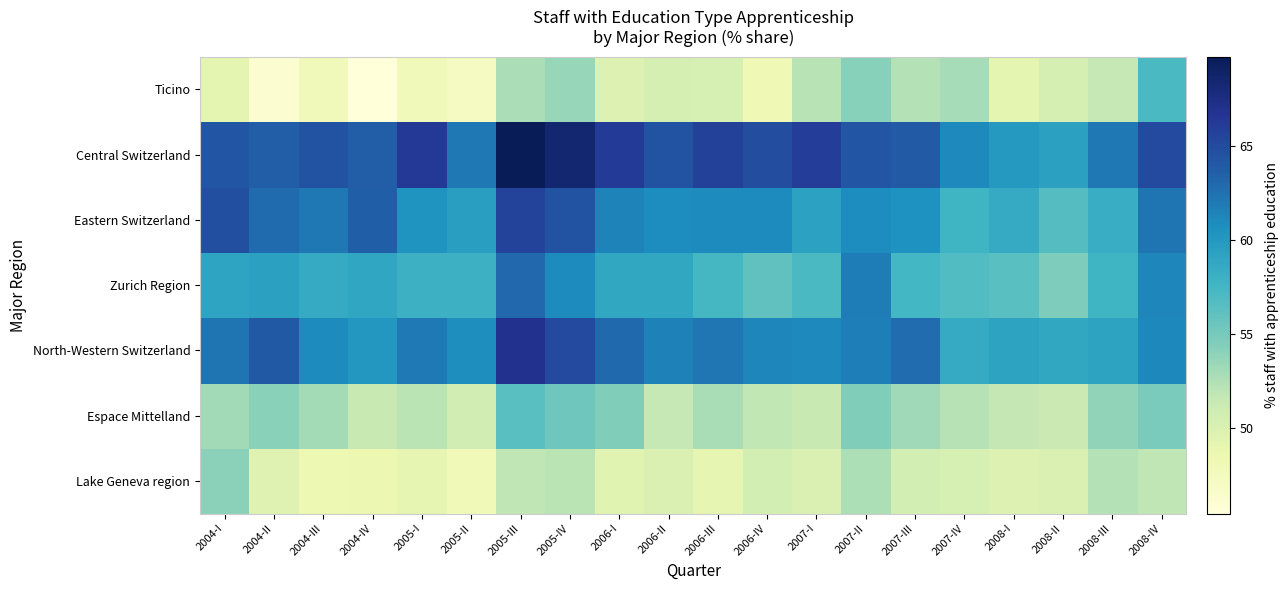

Reading right to left, extract all data points from this chart.

Lake Geneva region: 2008-IV=51.9	2008-III=52.3	2008-II=49.9	2008-I=49.8	2007-IV=50.3	2007-III=50.5	2007-II=52.6	2007-I=50.0	2006-IV=50.5	2006-III=49.0	2006-II=50.0	2006-I=49.5	2005-IV=52.1	2005-III=51.8	2005-II=48.0	2005-I=49.0	2004-IV=48.5	2004-III=48.4	2004-II=49.6	2004-I=54.1
Espace Mittelland: 2008-IV=54.8	2008-III=53.8	2008-II=51.2	2008-I=51.6	2007-IV=52.2	2007-III=53.2	2007-II=54.5	2007-I=51.4	2006-IV=51.7	2006-III=52.8	2006-II=51.6	2006-I=54.5	2005-IV=55.4	2005-III=56.4	2005-II=50.6	2005-I=52.1	2004-IV=51.4	2004-III=53.0	2004-II=54.1	2004-I=53.1
North-Western Switzerland: 2008-IV=61.2	2008-III=59.2	2008-II=58.8	2008-I=59.2	2007-IV=58.5	2007-III=62.8	2007-II=61.8	2007-I=61.1	2006-IV=61.2	2006-III=62.2	2006-II=61.5	2006-I=63.0	2005-IV=65.0	2005-III=66.9	2005-II=60.8	2005-I=62.0	2004-IV=60.1	2004-III=61.0	2004-II=64.0	2004-I=62.3
Zurich Region: 2008-IV=61.2	2008-III=57.7	2008-II=54.7	2008-I=56.4	2007-IV=56.8	2007-III=57.5	2007-II=61.8	2007-I=57.1	2006-IV=56.0	2006-III=57.4	2006-II=58.8	2006-I=58.8	2005-IV=60.9	2005-III=63.1	2005-II=58.0	2005-I=57.9	2004-IV=58.9	2004-III=58.5	2004-II=59.4	2004-I=59.1
Eastern Switzerland: 2008-IV=62.3	2008-III=58.3	2008-II=56.6	2008-I=58.5	2007-IV=57.7	2007-III=60.5	2007-II=60.9	2007-I=59.2	2006-IV=60.9	2006-III=61.0	2006-II=60.9	2006-I=61.5	2005-IV=64.4	2005-III=65.6	2005-II=59.6	2005-I=60.3	2004-IV=63.7	2004-III=62.1	2004-II=62.9	2004-I=64.7
Central Switzerland: 2008-IV=65.1	2008-III=62.1	2008-II=59.3	2008-I=59.9	2007-IV=61.1	2007-III=63.9	2007-II=64.3	2007-I=66.0	2006-IV=64.8	2006-III=65.7	2006-II=64.4	2006-I=66.2	2005-IV=68.5	2005-III=69.8	2005-II=62.1	2005-I=66.3	2004-IV=63.8	2004-III=64.4	2004-II=63.8	2004-I=64.2
Ticino: 2008-IV=57.1	2008-III=51.5	2008-II=50.5	2008-I=49.2	2007-IV=52.9	2007-III=52.3	2007-II=54.2	2007-I=52.1	2006-IV=48.2	2006-III=50.3	2006-II=50.4	2006-I=49.9	2005-IV=53.6	2005-III=52.7	2005-II=47.3	2005-I=47.8	2004-IV=45.4	2004-III=47.9	2004-II=46.1	2004-I=49.1